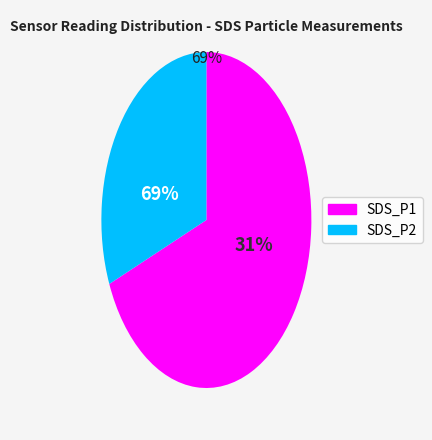

How many segments does this pie chart have?

2